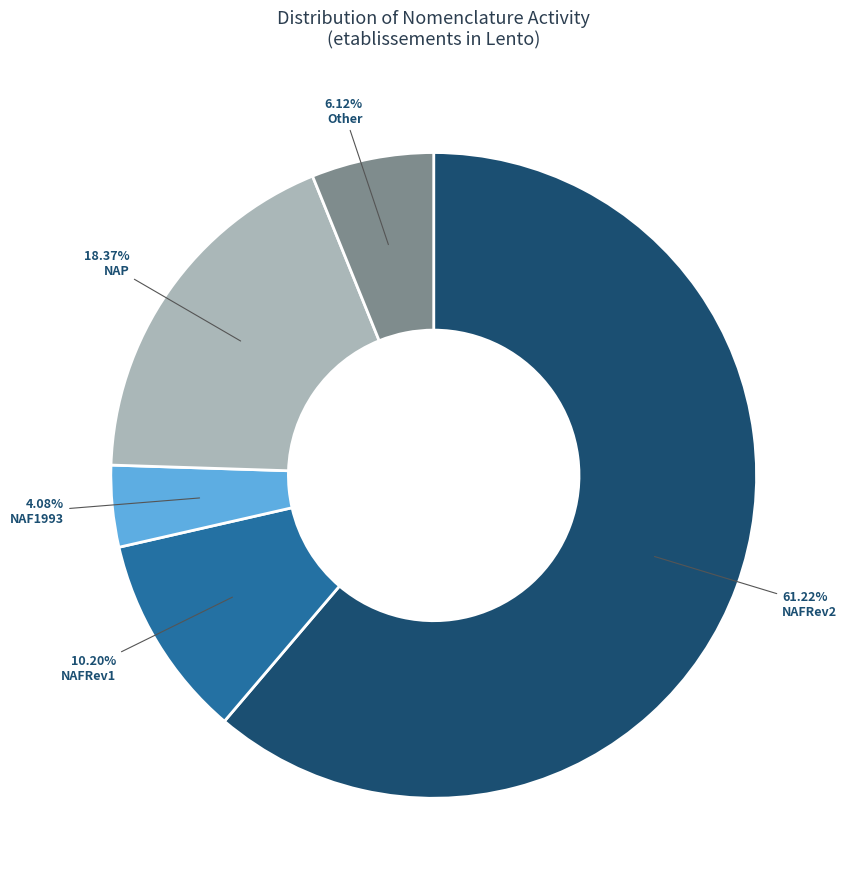

What is the ratio of the value at Other to the value at NAP?

0.3